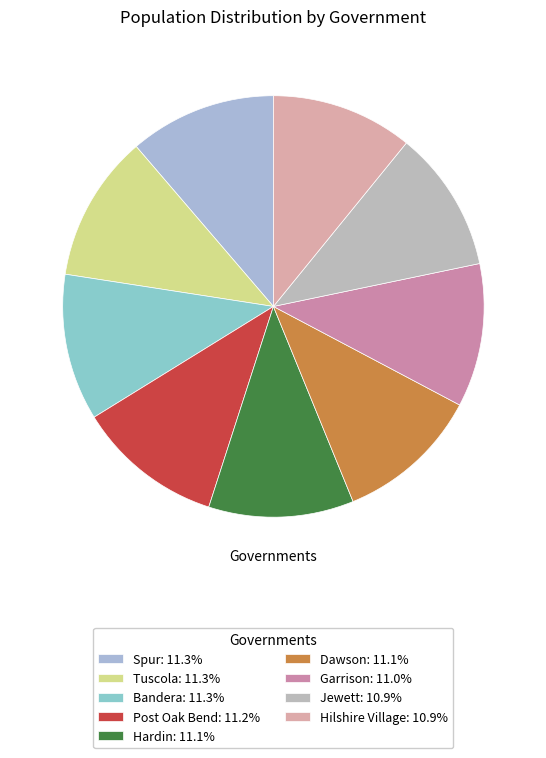

What is the total percentage of Bandera and Spur?

22.5%